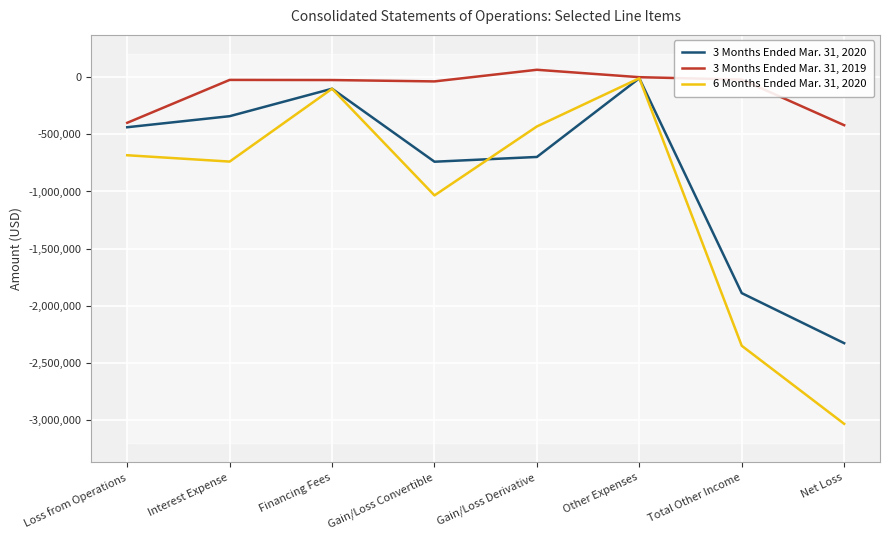

What is the sum of all 3 Months Ended Mar. 31, 2019 values?

-860715